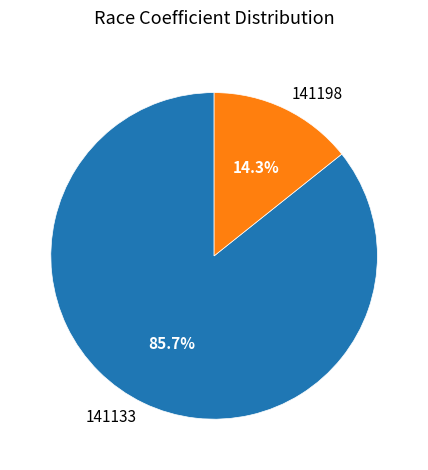

What percentage is the 141198 slice, to the nearest percent?

14%